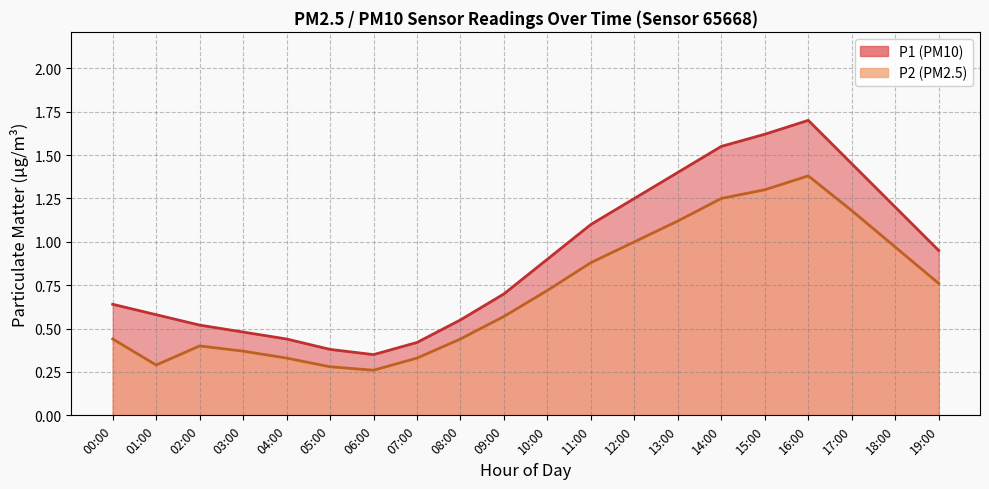

Is it true that P1 equals 0.5 at 06:00?

False